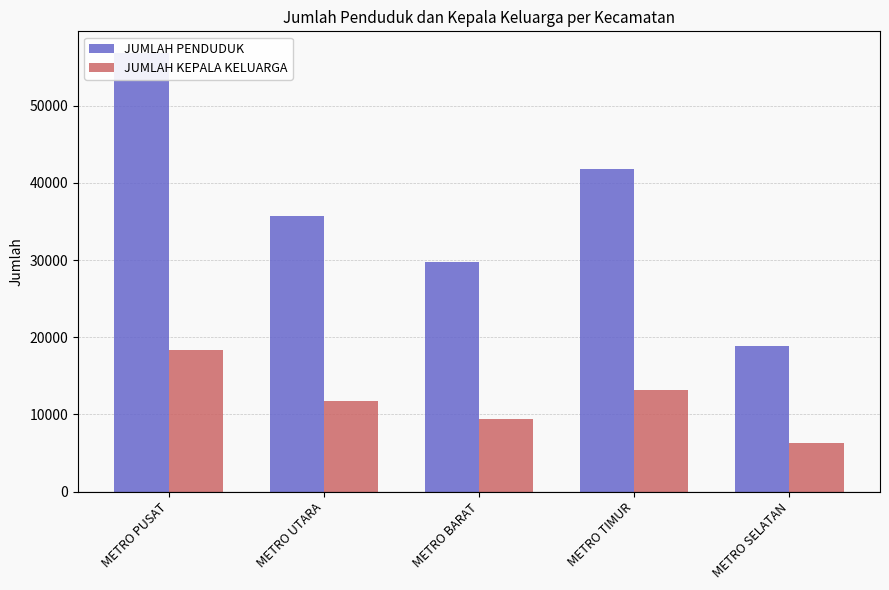

What is the label of the 4th bar from the right?

METRO UTARA